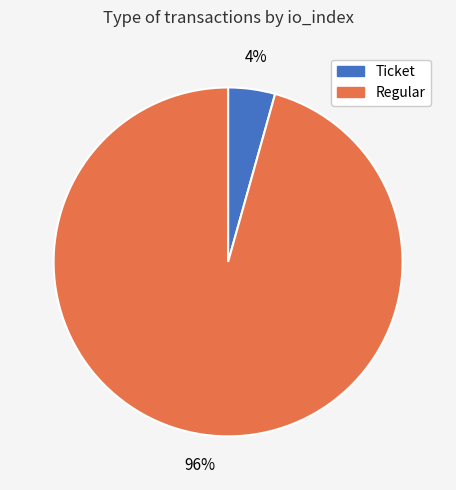

Do Ticket and Regular together represent more than half of the pie?

Yes